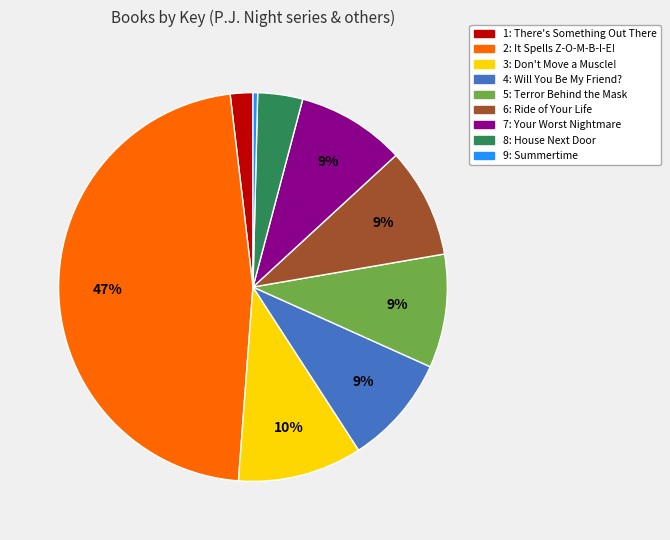

What is the largest slice in the pie chart?

2: It Spells Z-O-M-B-I-E!